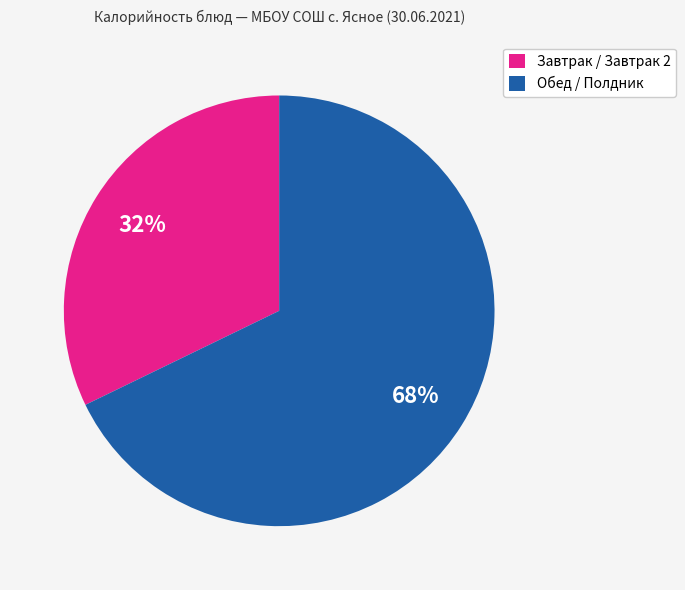

Which slice represents more than half of the pie?

Обед / Полдник